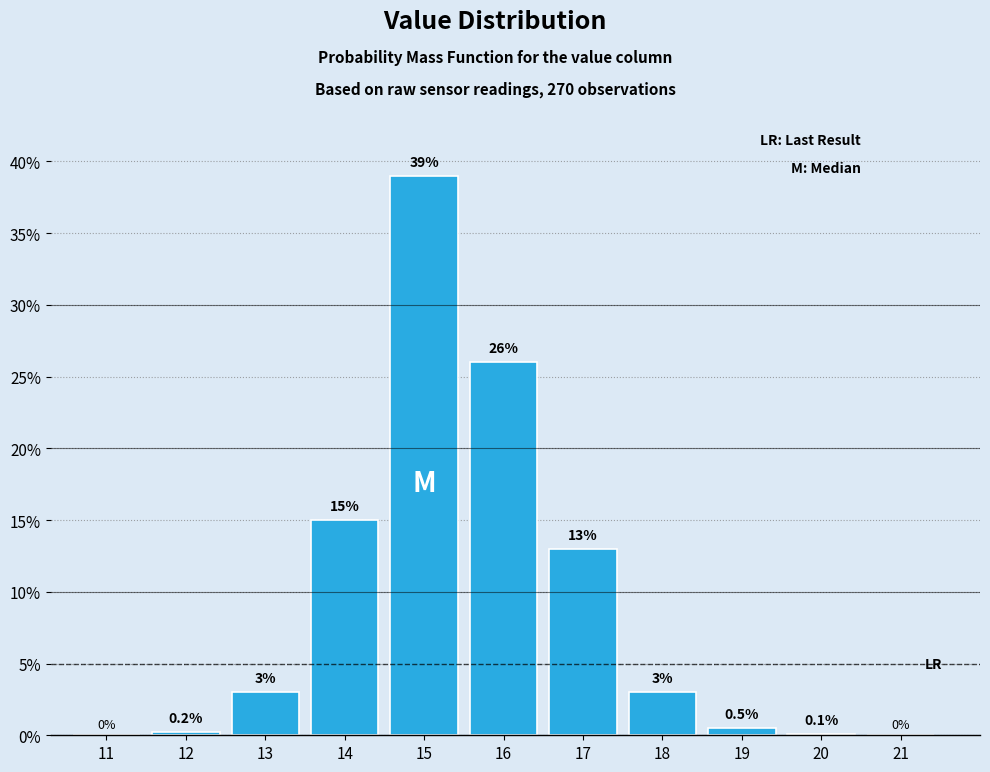

Reading right to left, extract all data points from this chart.

21=0.0	20=0.1	19=0.5	18=3.0	17=13.0	16=26.0	15=39.0	14=15.0	13=3.0	12=0.2	11=0.0